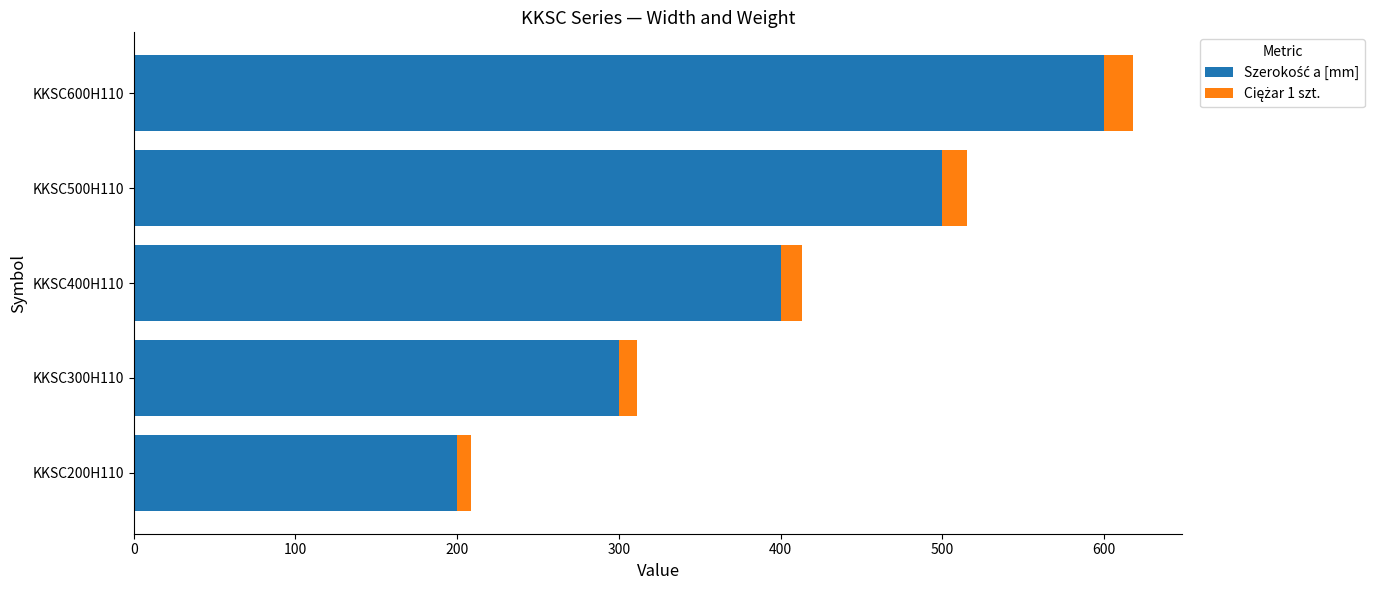

What is the total value across all series at KKSC500H110?

515.4